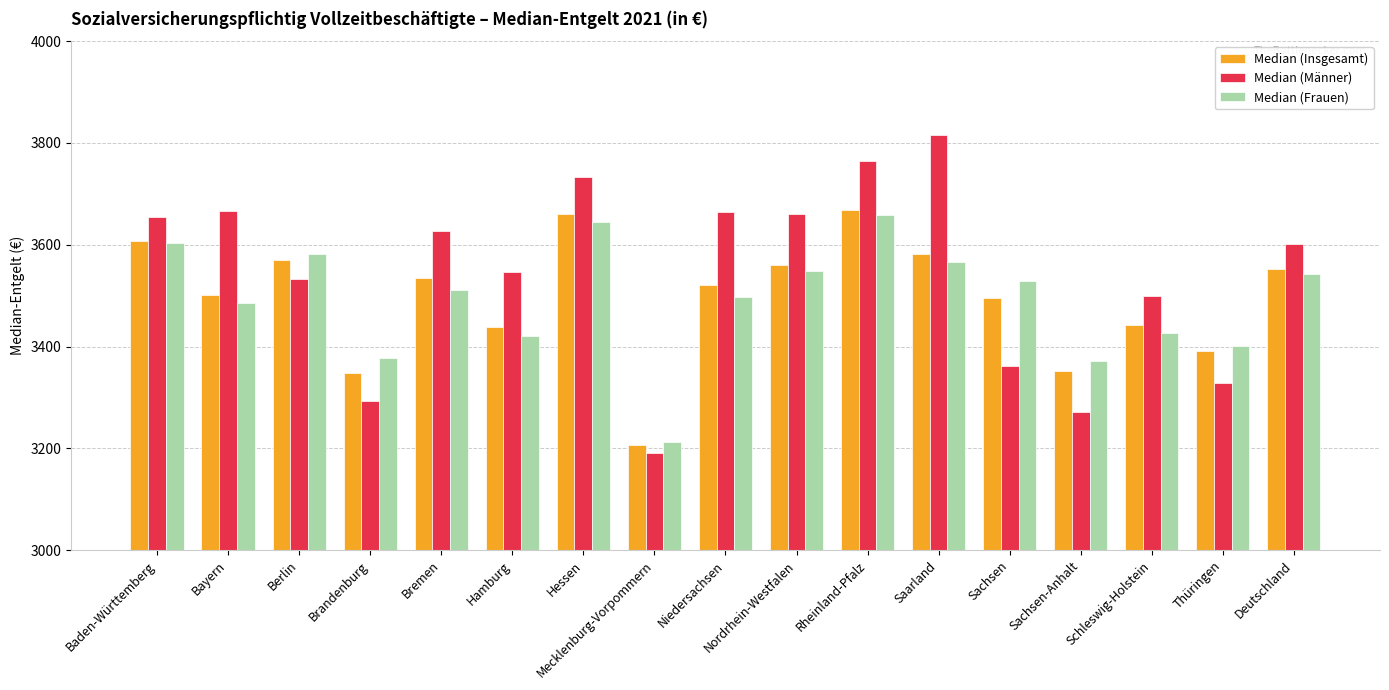

True or false: Median (Insgesamt) has a value of 2128.9 at Saarland.

False